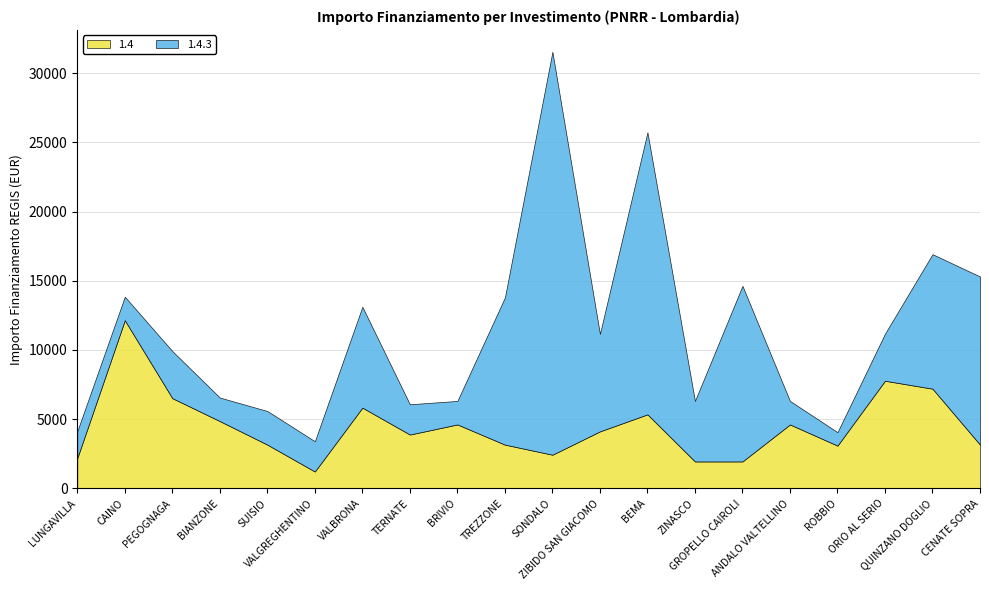

Between PEGOGNAGA and BIANZONE, which series saw the biggest shift?

1.4.3